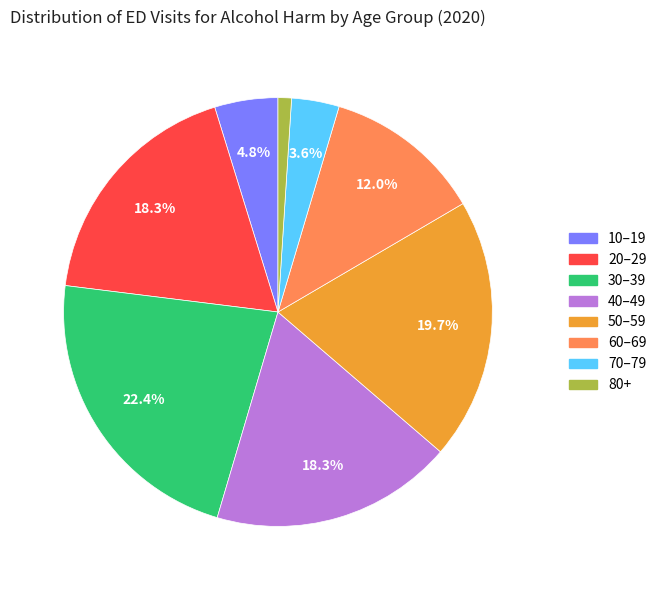

What is the smallest slice in the pie chart?

80+